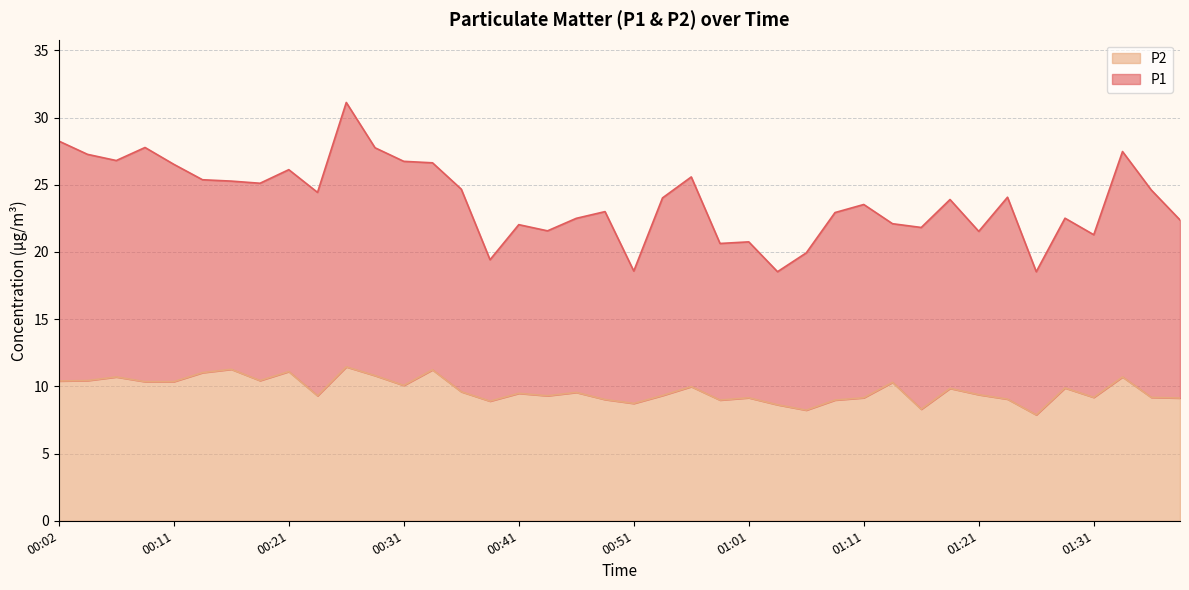

How many points are lower than both their immediate neighbors (excluding endpoints)?

11